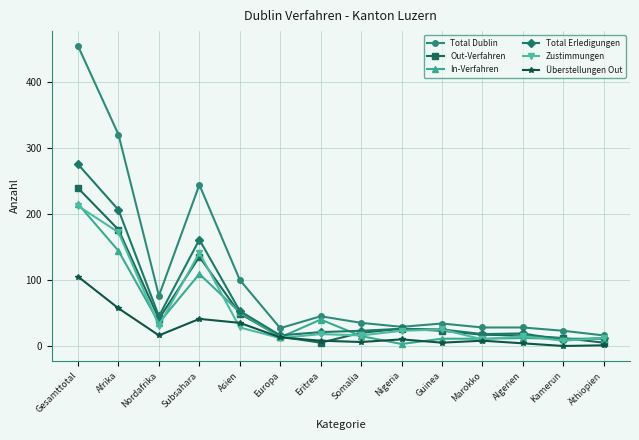

What is the greatest value displayed?

454